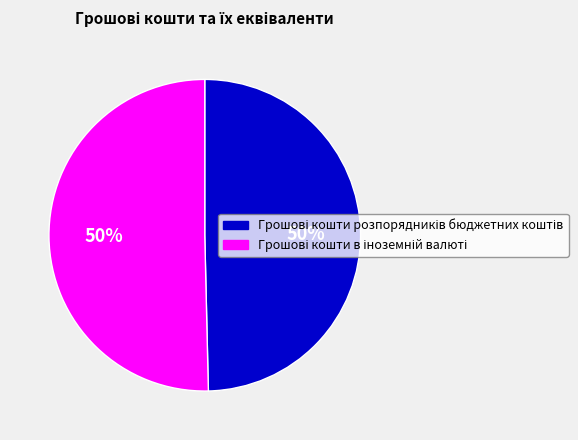

To the nearest percent, what is the average slice percentage?

50%